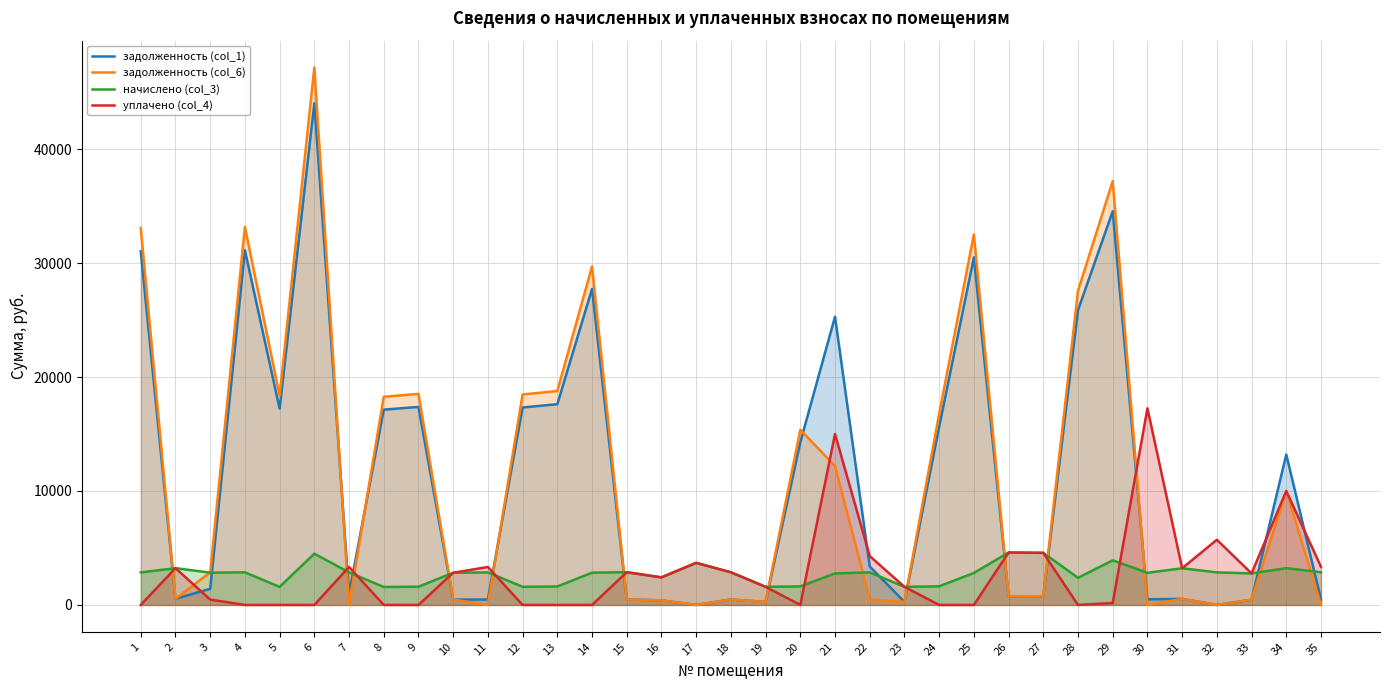

The уплачено (col_4) series shows 0.0 at 9. True or false?

True